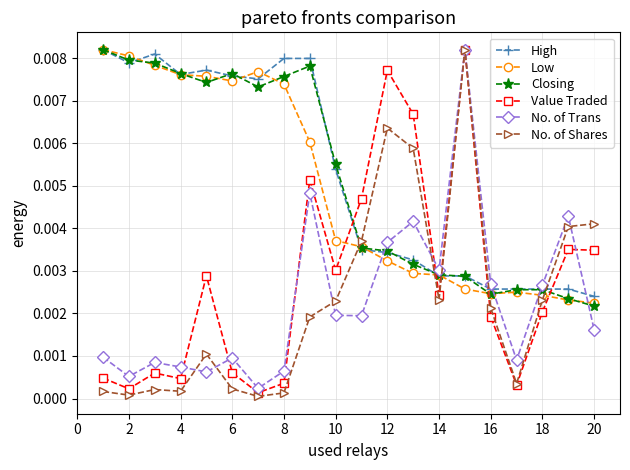

At how many categories does at least one series exceed 0?

20